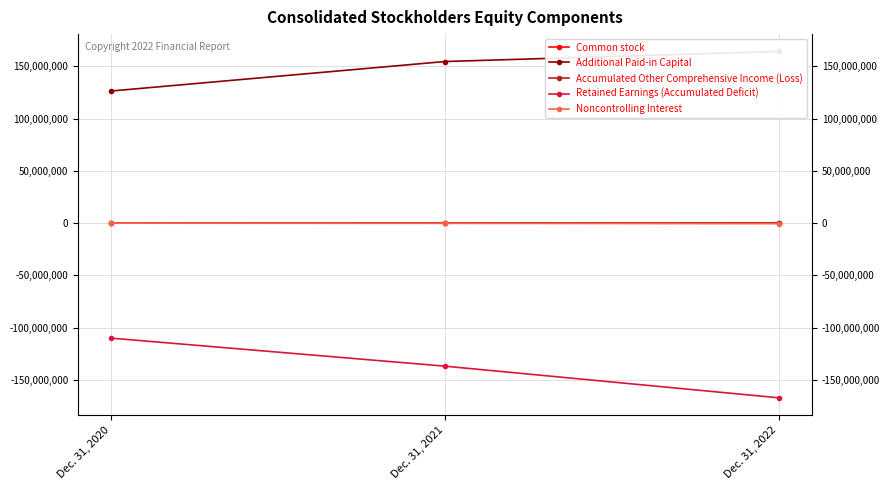

What is the difference between the Noncontrolling Interest values at Dec. 31, 2020 and Dec. 31, 2022?

504792